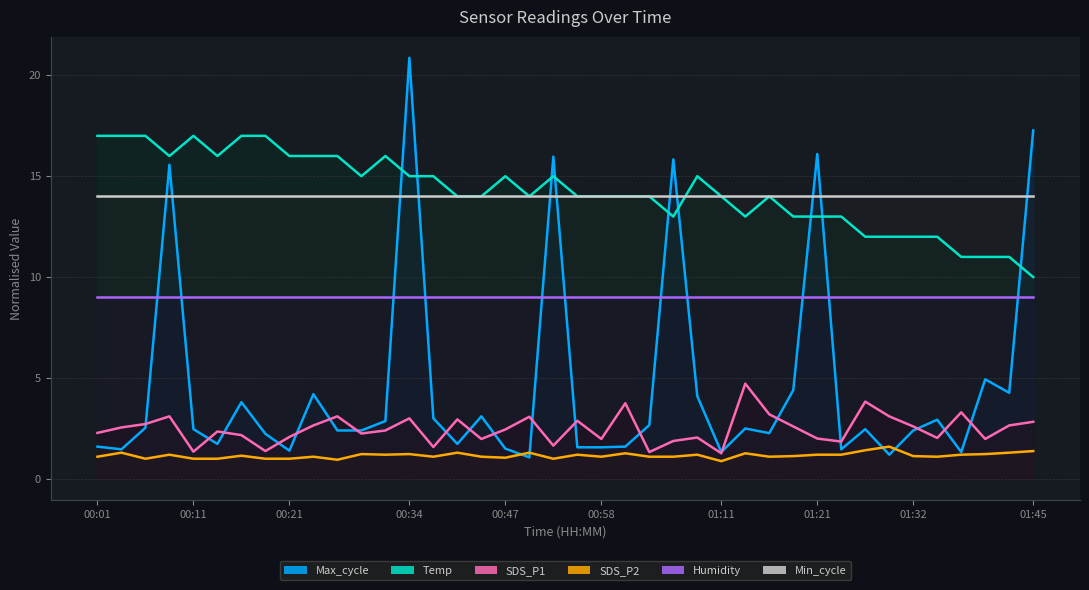

At which category does Max_cycle reach its first local valley?

00:04